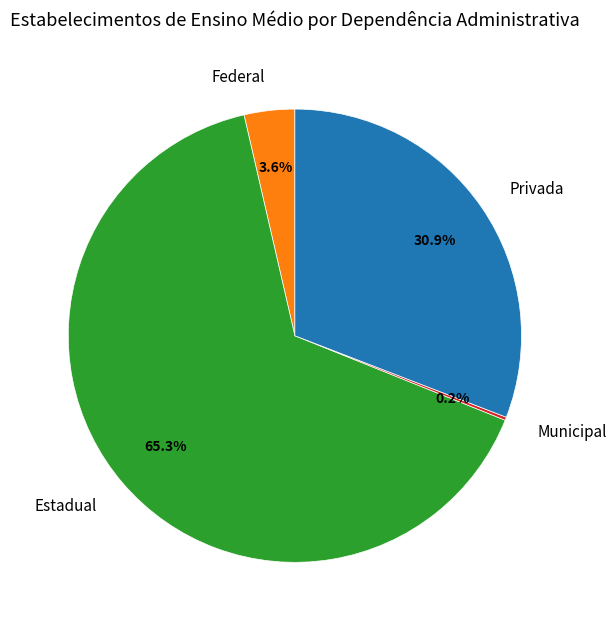

What percentage is the Estadual slice, to the nearest percent?

65%